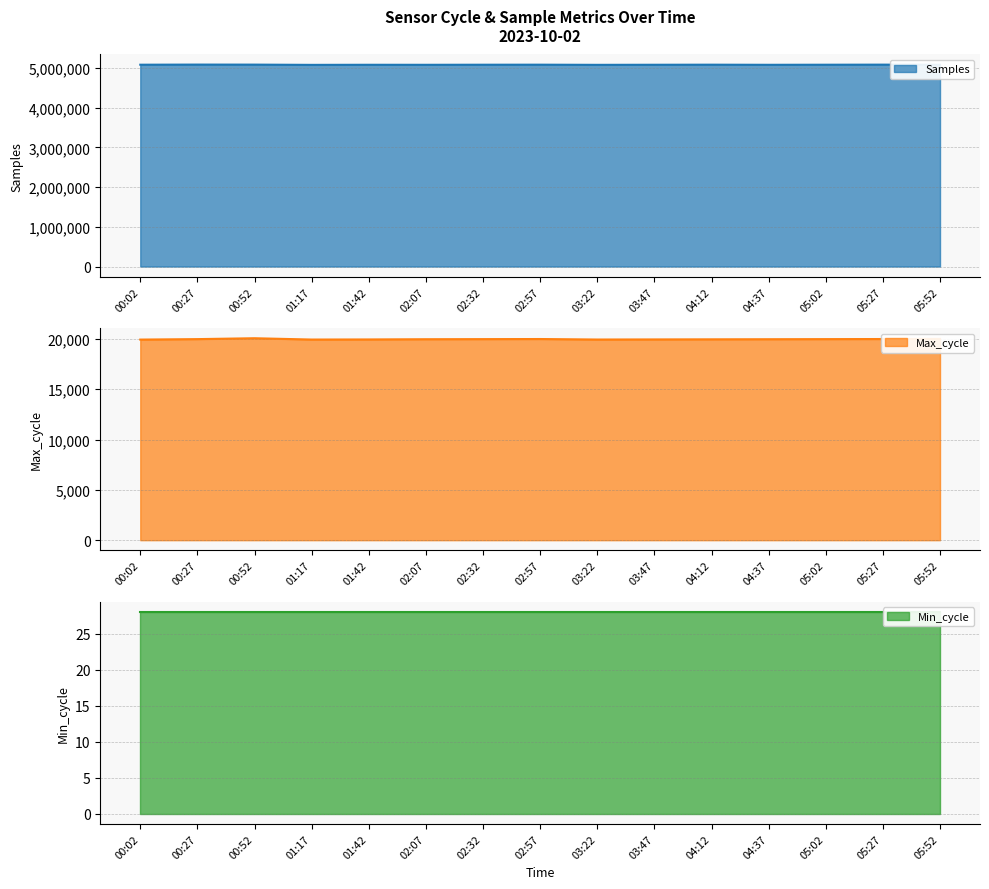

The value of Samples at 01:42 is 5080694. True or false?

True